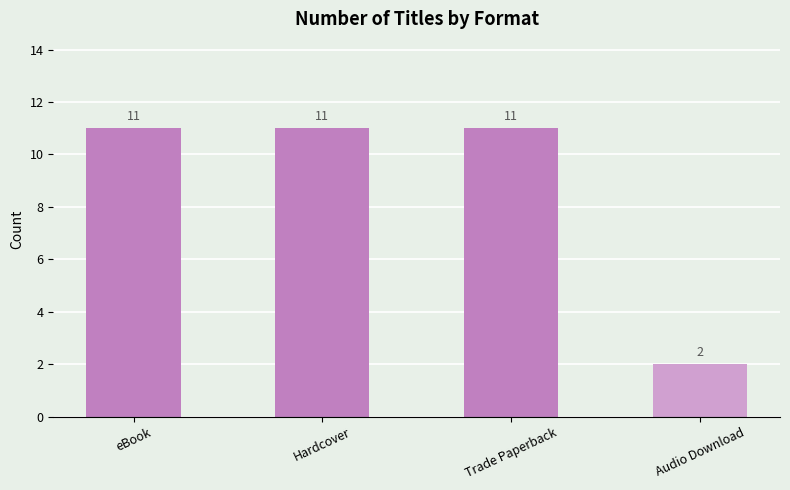

Is it true that the value at eBook is 11?

True